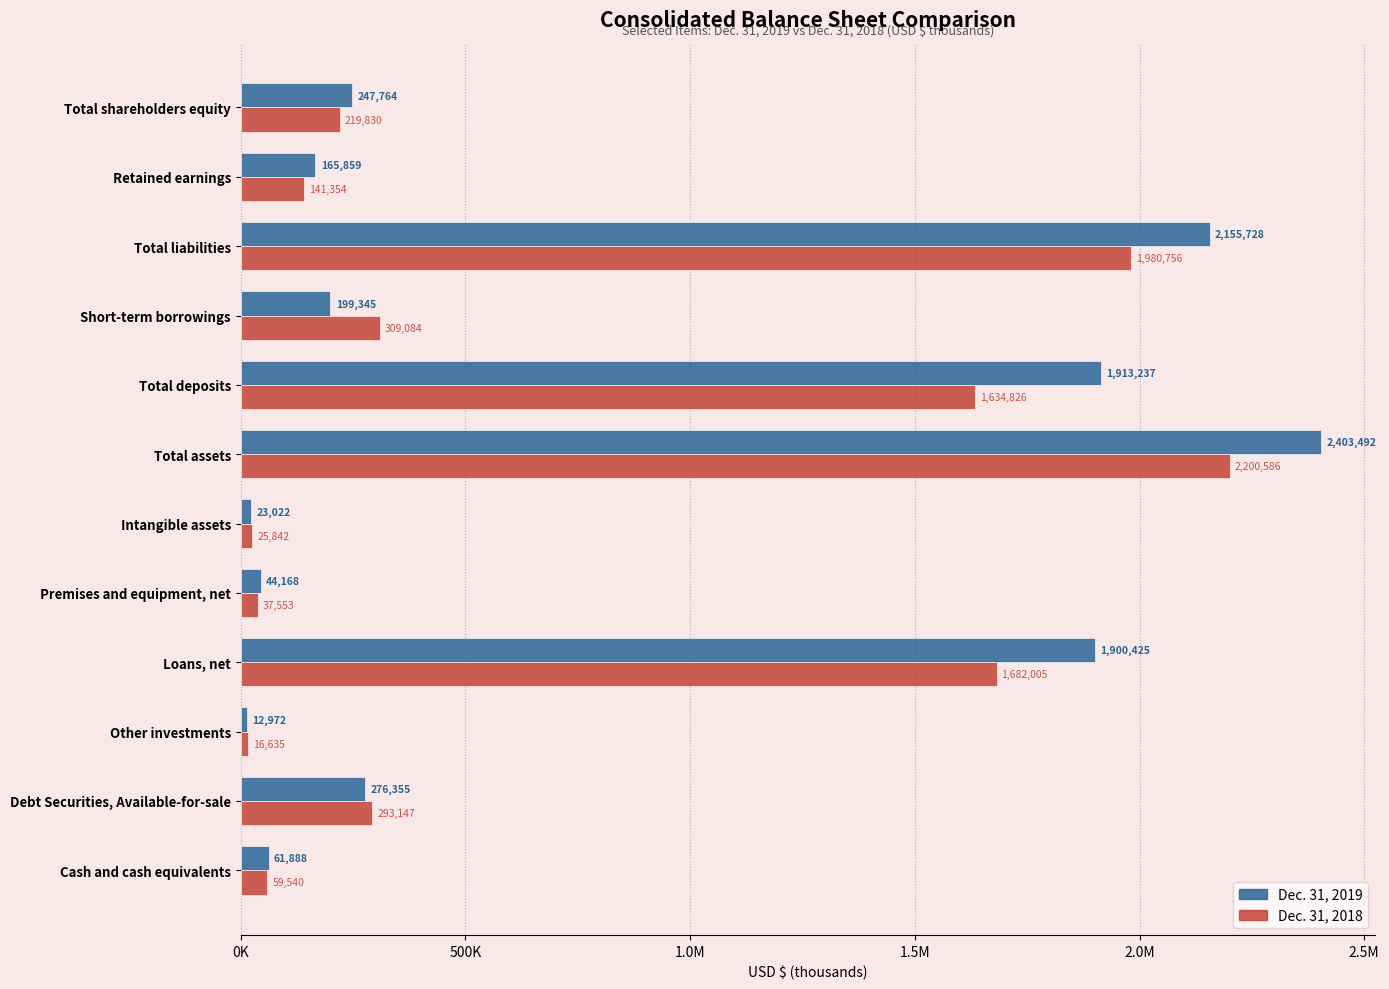

What are all the series names shown in the legend?

Dec. 31, 2019, Dec. 31, 2018